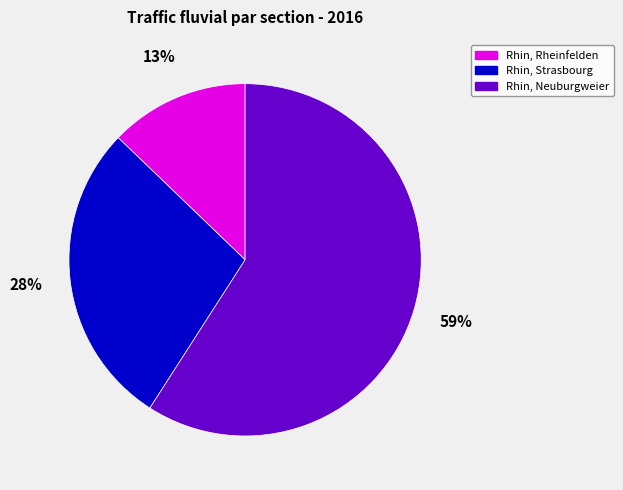

Count the number of slices in the pie.

3